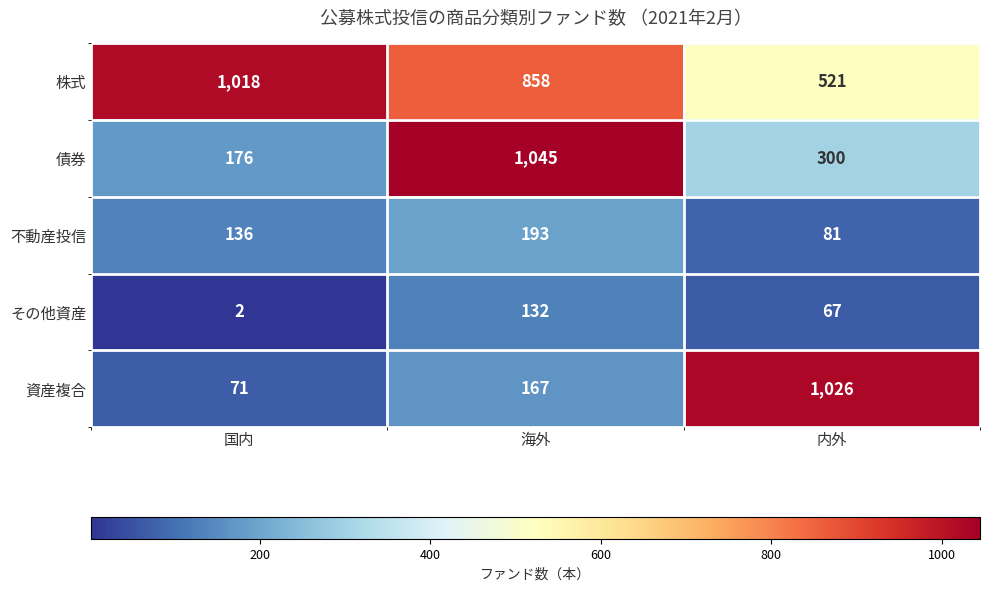

What is the maximum value for 不動産投信?

193